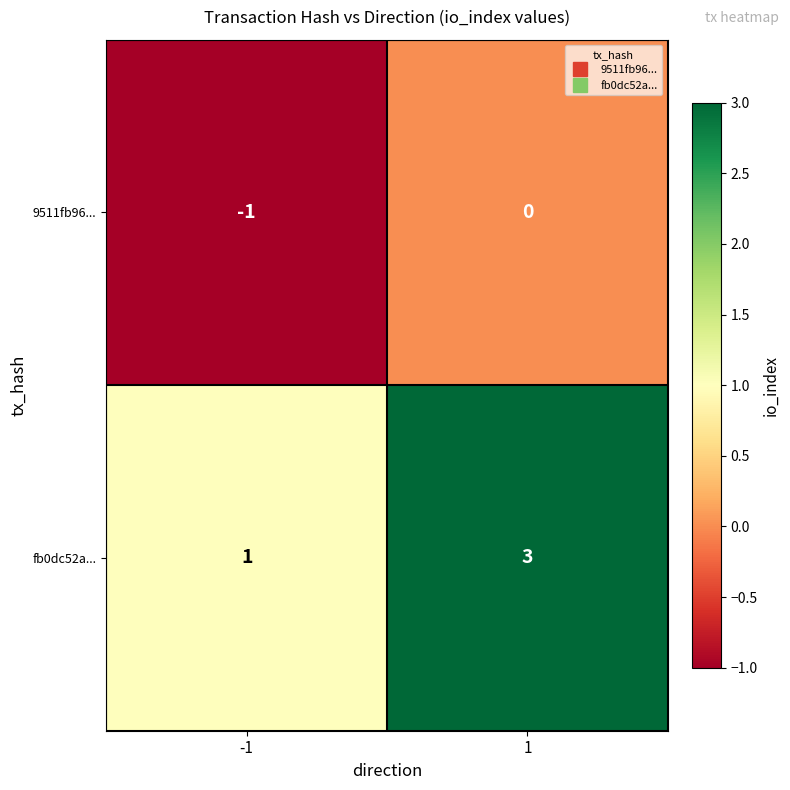

What is the sum of all fb0dc52a... values?

4